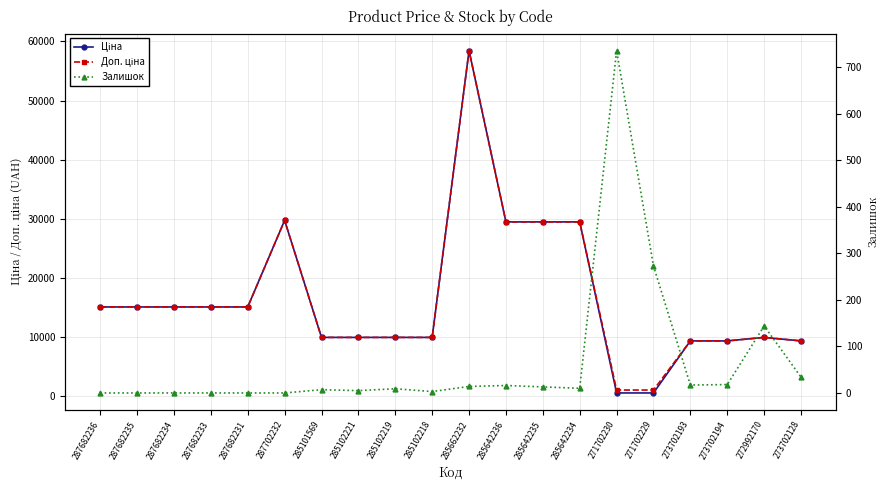

Does the chart have visible grid lines?

Yes